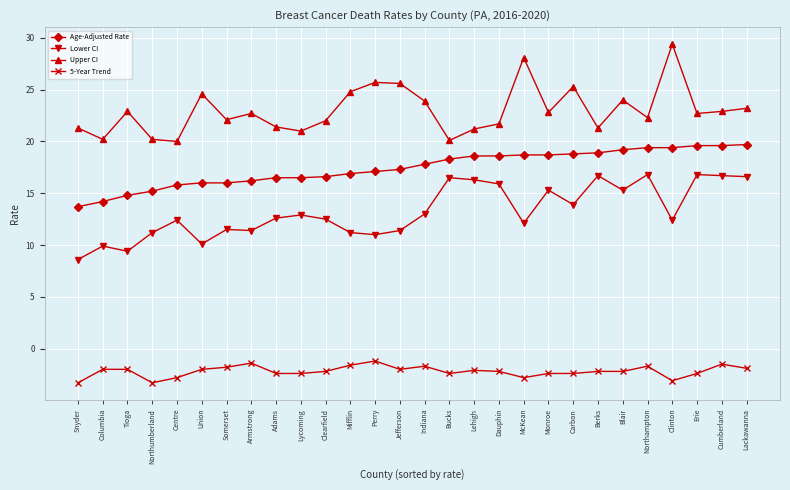

How many interior local valleys does the Upper CI series have?

9